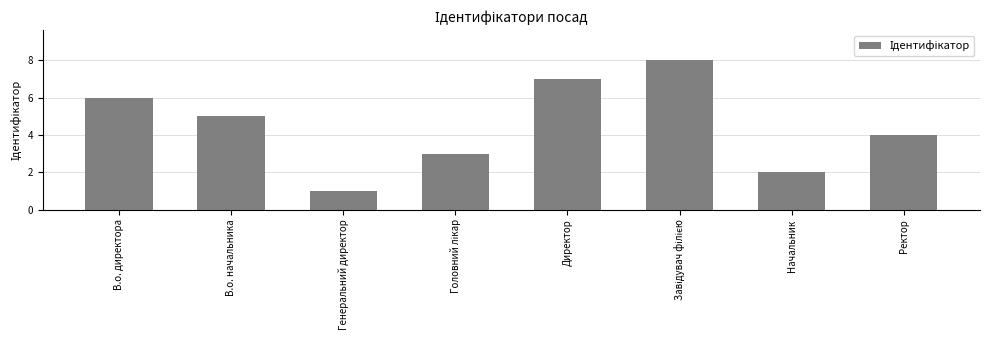

What is the maximum value shown in the chart?

8